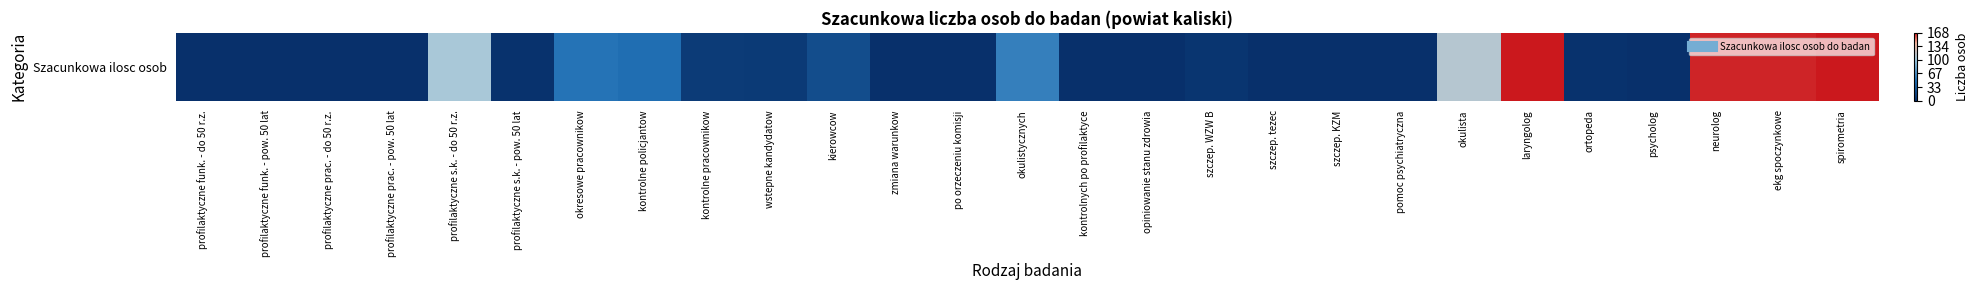

Rank the categories by value from lowest to highest.

profilaktyczne funk. - do 50 r.z., profilaktyczne funk. - pow. 50 lat, profilaktyczne prac. - do 50 r.z., profilaktyczne prac. - pow. 50 lat, zmiana warunkow, po orzeczeniu komisji, kontrolnych po profilaktyce, opiniowanie stanu zdrowia, szczep. tezec, szczep. KZM, pomoc psychiatryczna, psycholog, profilaktyczne s.k. - pow. 50 lat, ortopeda, szczep. WZW B, wstepne kandydatow, kontrolne pracownikow, kierowcow, kontrolne policjantow, okresowe pracownikow, okulistycznych, profilaktyczne s.k. - do 50 r.z., okulista, neurolog, ekg spoczynkowe, laryngolog, spirometria